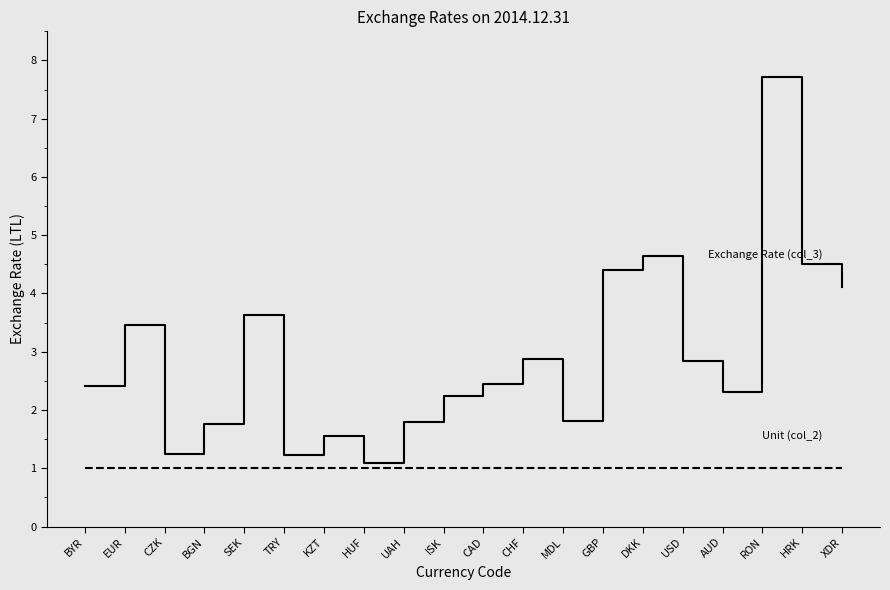

What position from the right is TRY?

15